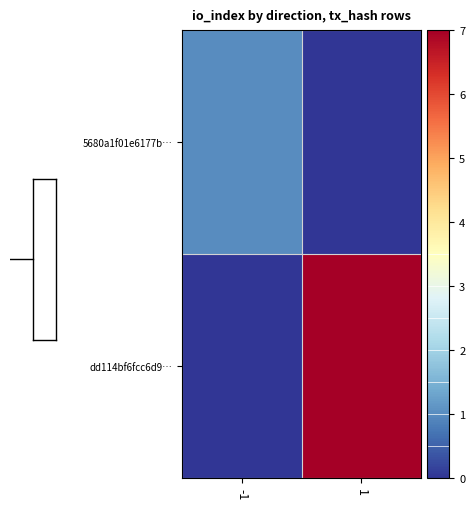

Rank the series at 1 from lowest to highest value.

5680a1f01e6177b…, dd114bf6fcc6d9…